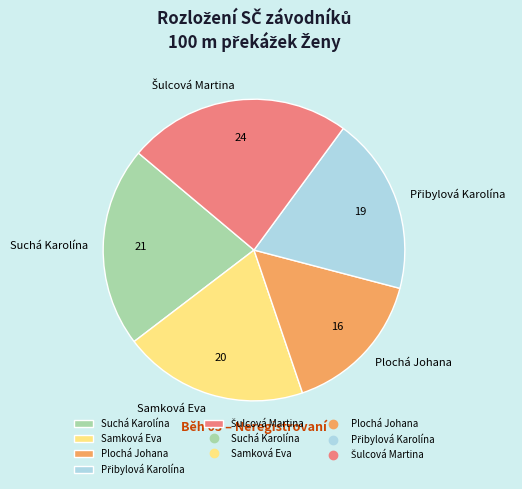

Which category has the smallest portion of the pie?

Plochá Johana